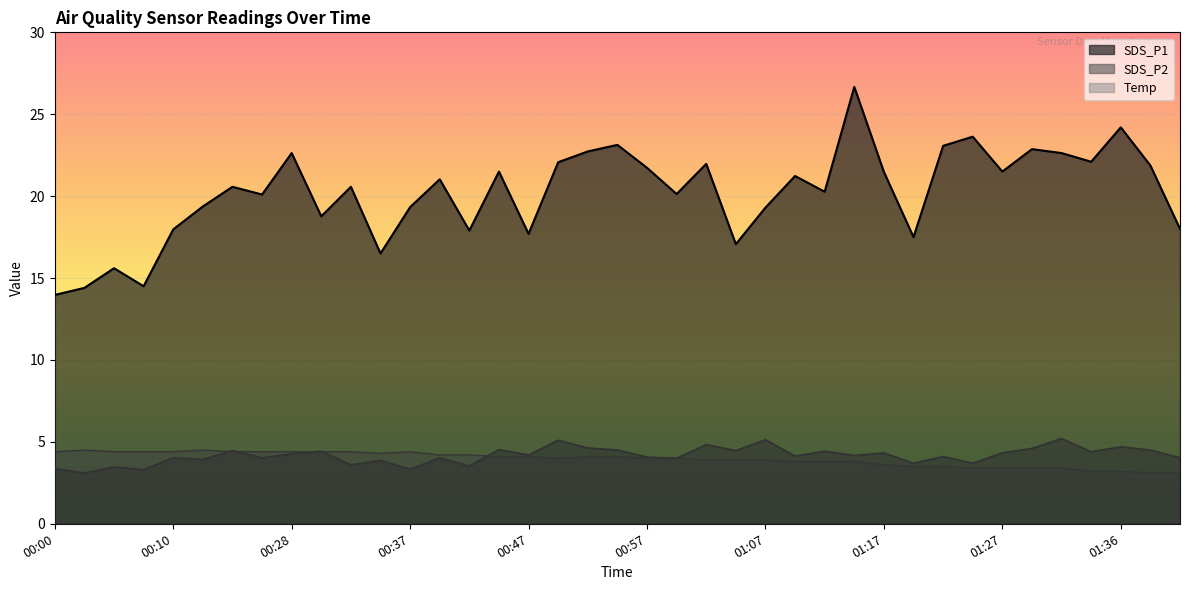

Rank the series at 01:19 from highest to lowest value.

SDS_P1, SDS_P2, Temp